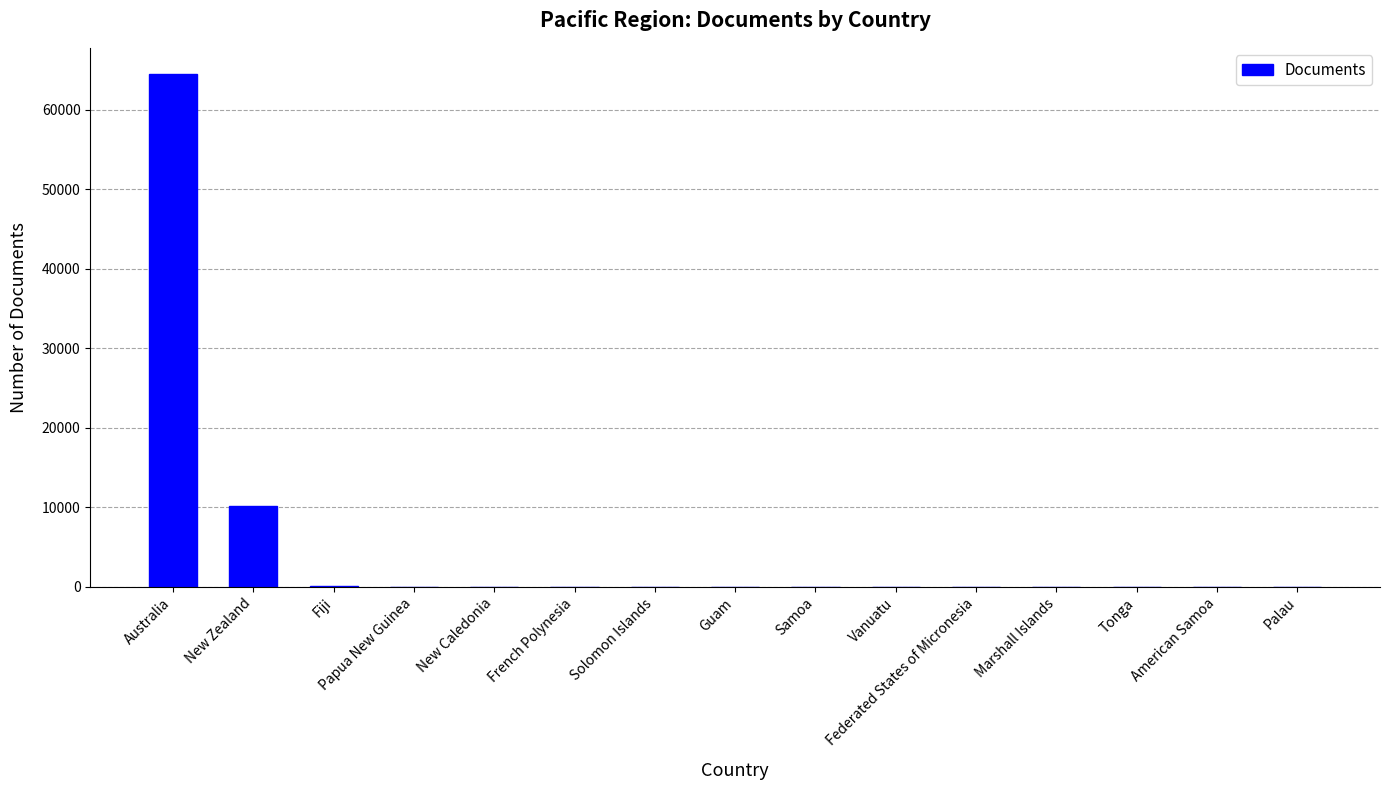

Approximately how many times larger is the value at Solomon Islands compared to American Samoa?

3.4